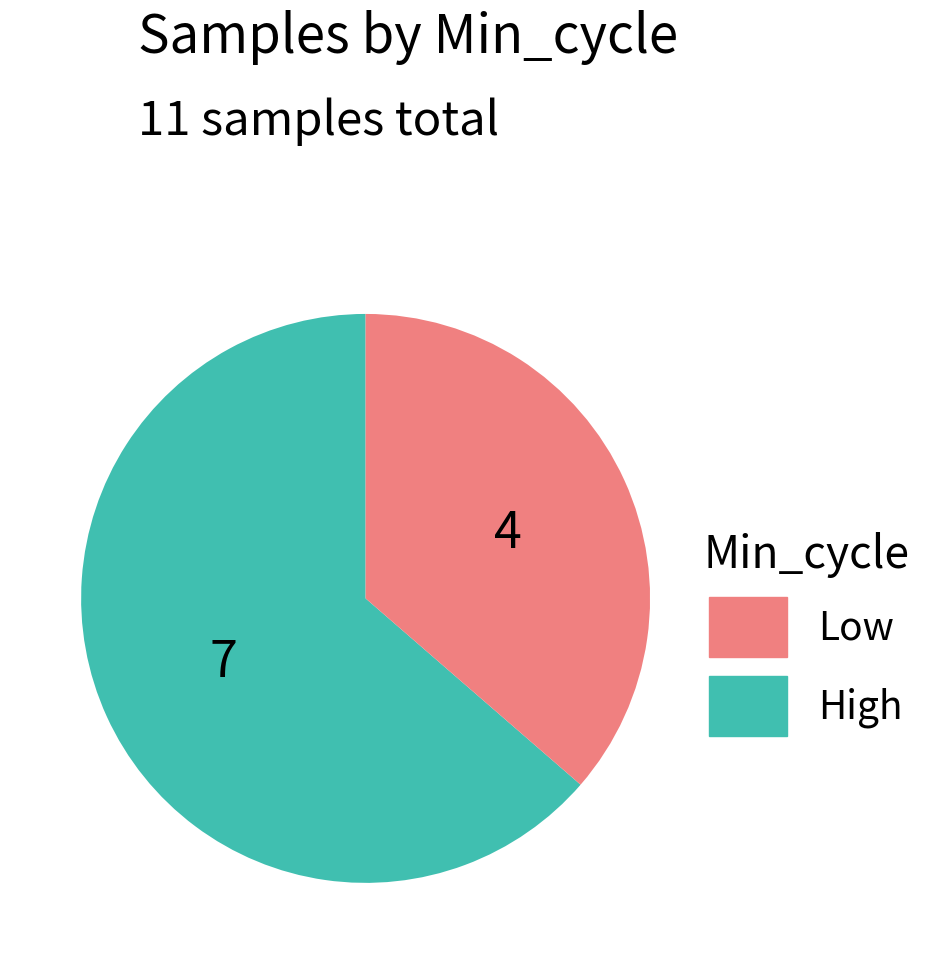

Does any single category account for the majority?

Yes